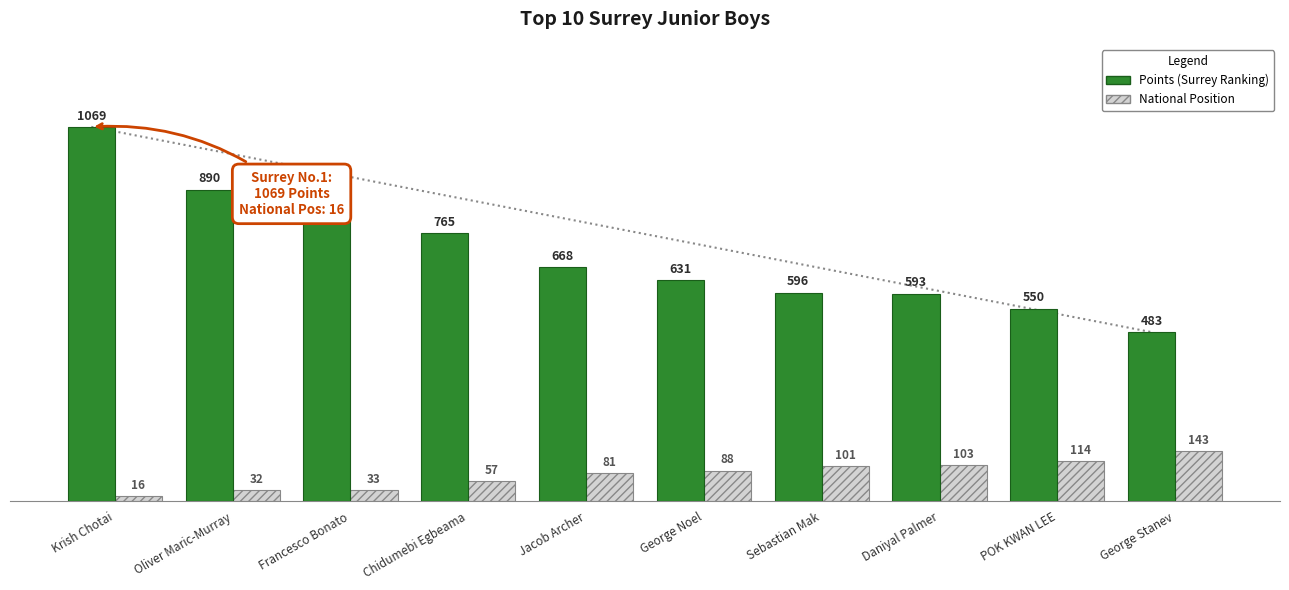

What is the difference between the National Position values at POK KWAN LEE and George Stanev?

29